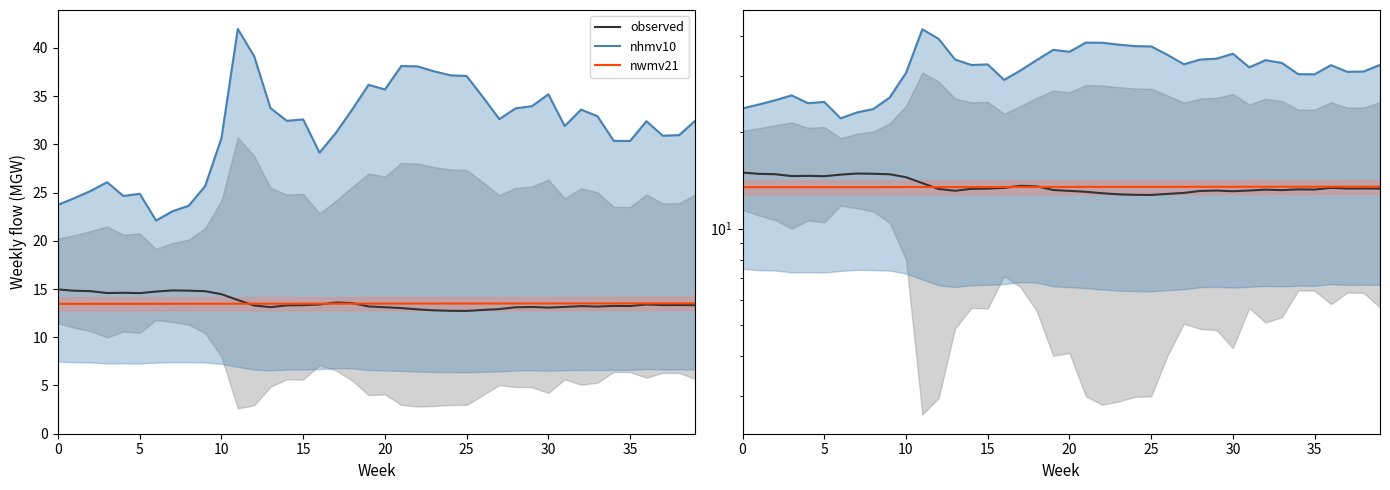

What is the sum of the nhmv10 values at 9 and 25?

62.8